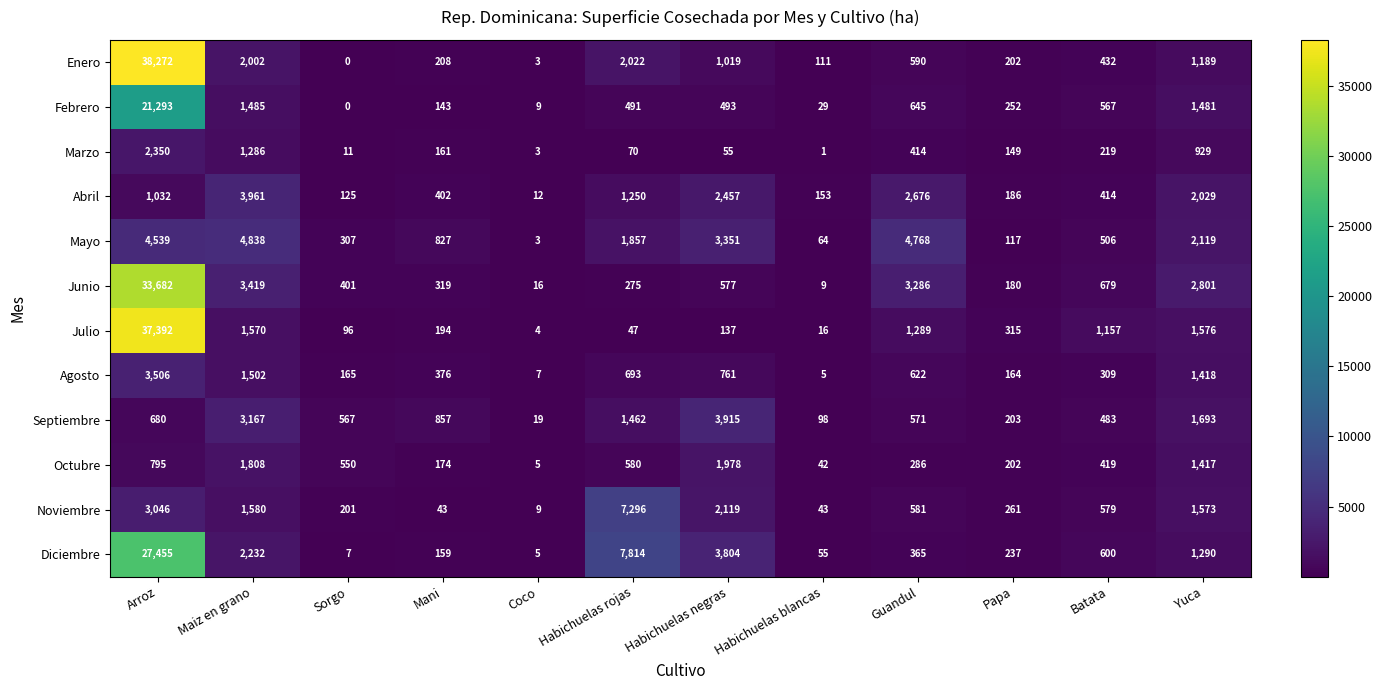

The value of Febrero at Arroz is 28117. True or false?

False